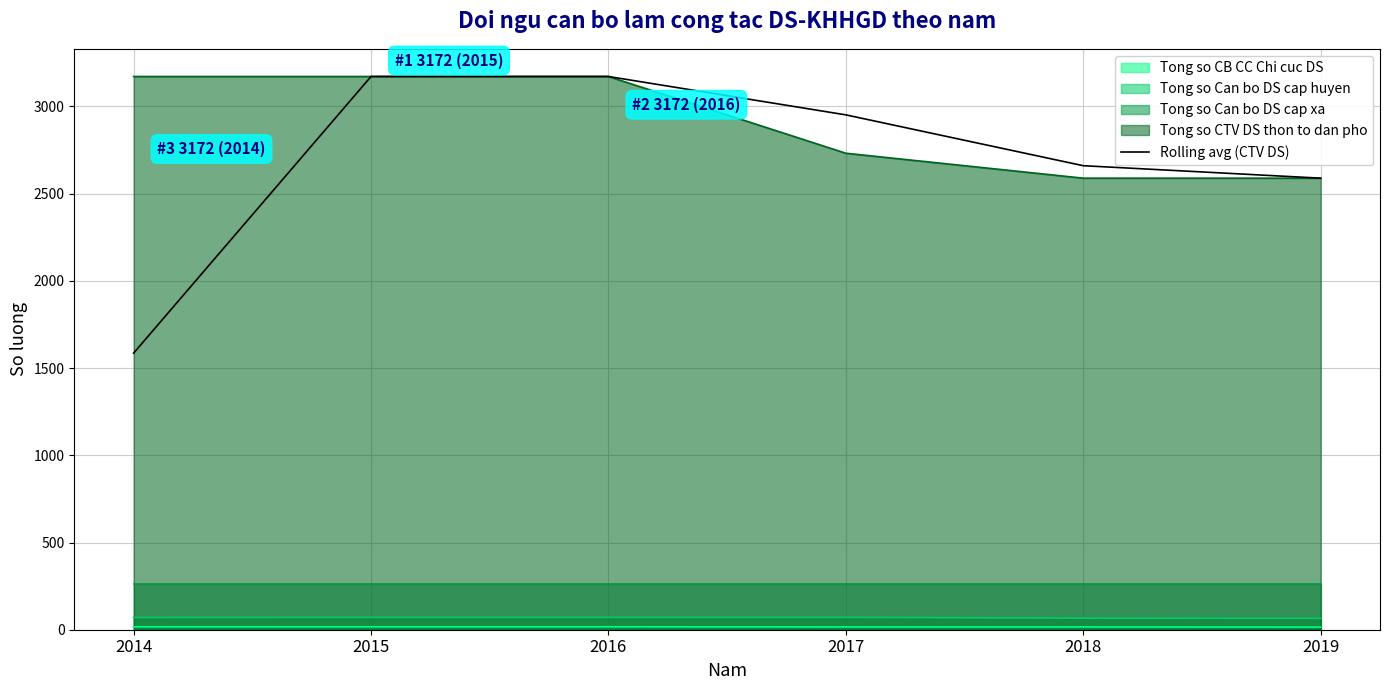

Which category has the lowest value across all series?

2014